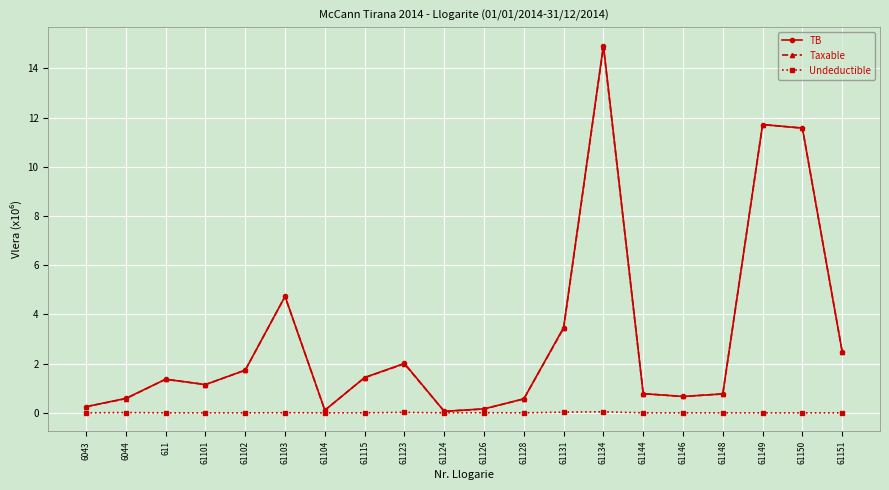

Is this an area chart (filled region under the line)?

No